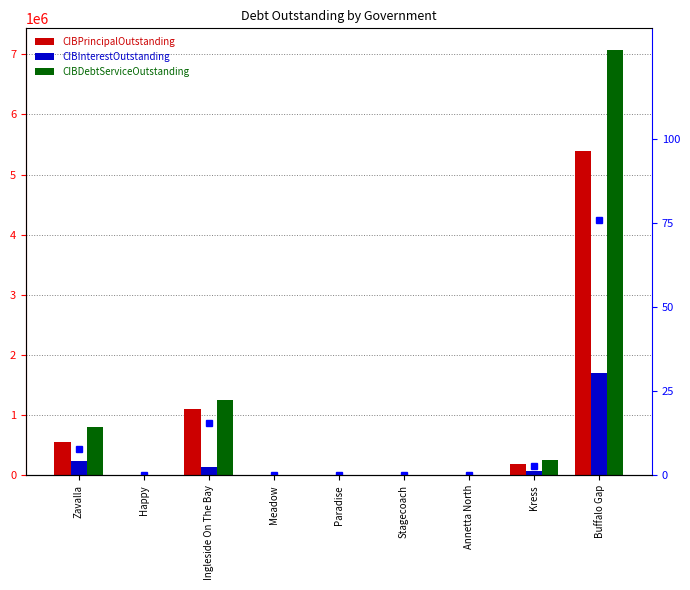

Reading right to left, what are all the values shown in this chart?

CIBPrincipalOutstanding: 5383000.0	188400.0	0.0	0.0	0.0	0.0	1105000.0	0.0	561000.0
CIBInterestOutstanding: 1693116.5	68161.7	0.0	0.0	0.0	0.0	145125.0	0.0	238140.0
CIBDebtServiceOutstanding: 7076116.5	256561.7	0.0	0.0	0.0	0.0	1250125.0	0.0	799140.0
percentile rank within the sample: 76.1	2.7	0.0	0.0	0.0	0.0	15.6	0.0	7.9